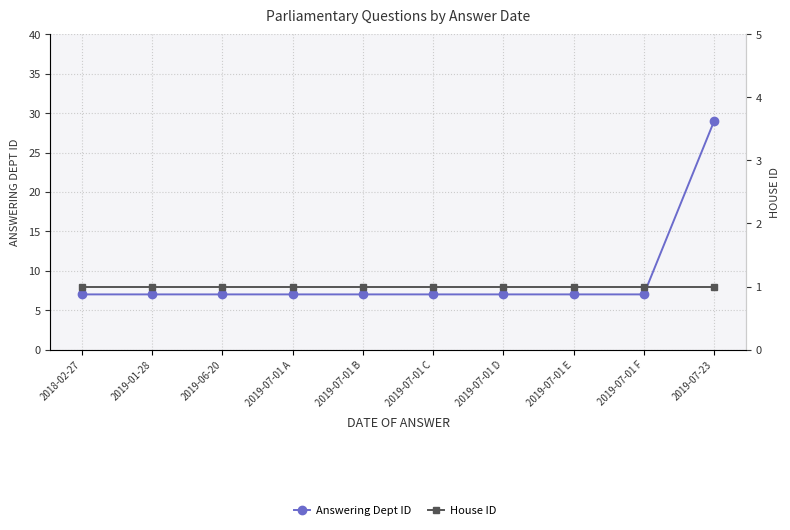

True or false: House ID and Answering Dept ID intersect in this chart.

False